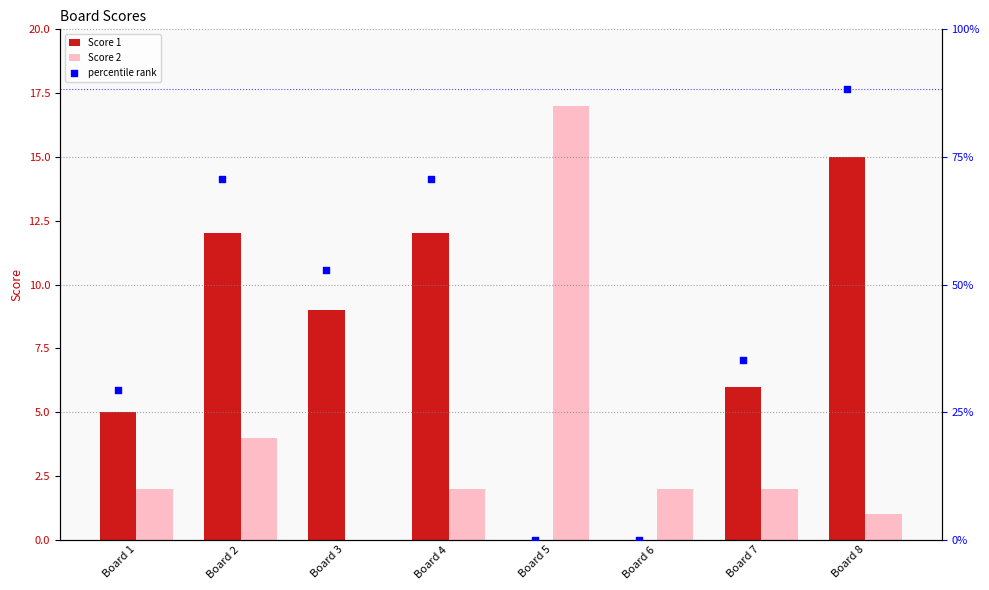

At how many categories does at least one series exceed 41?

4